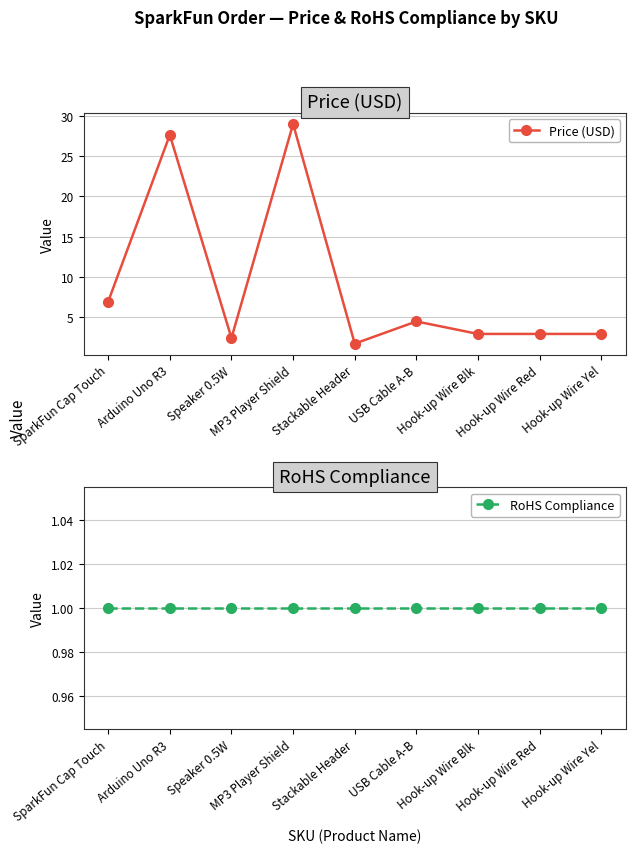

Where is RoHS Compliance nearest to the value 1?

SparkFun Cap Touch